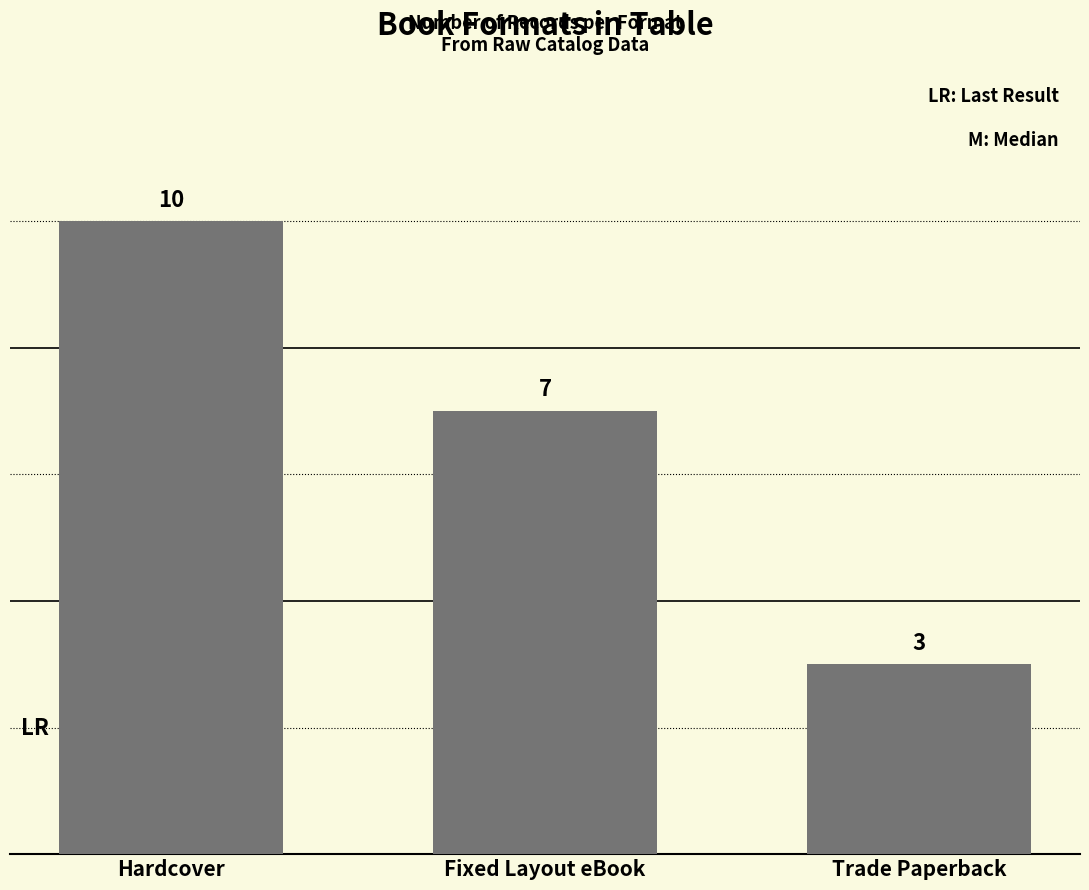

Is it true that the value at Trade Paperback is 3?

True